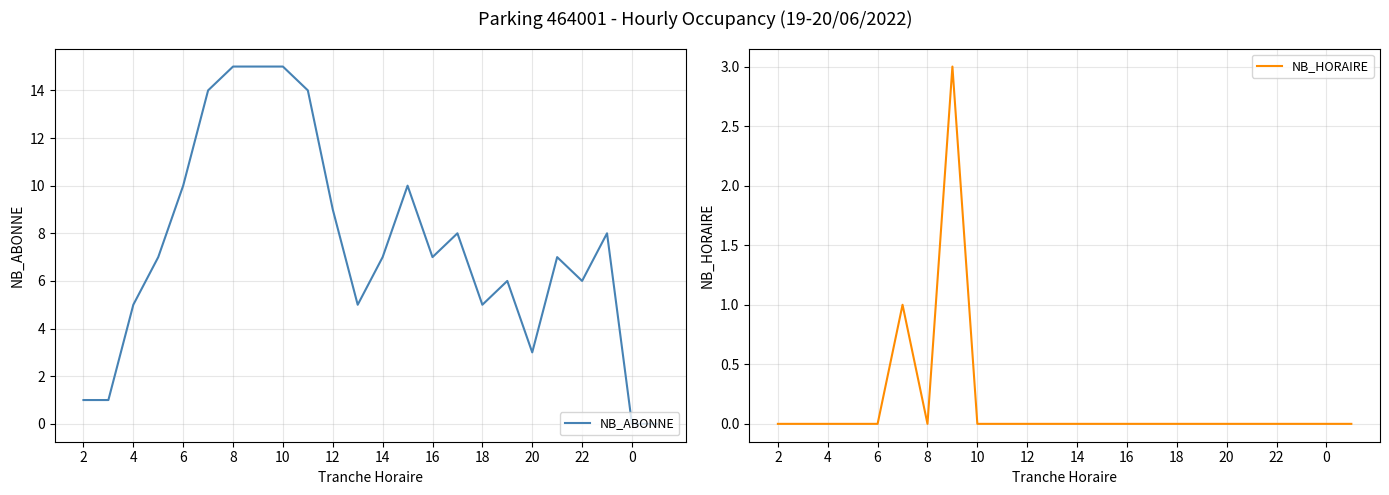

What is the total value across all series at 20?

14